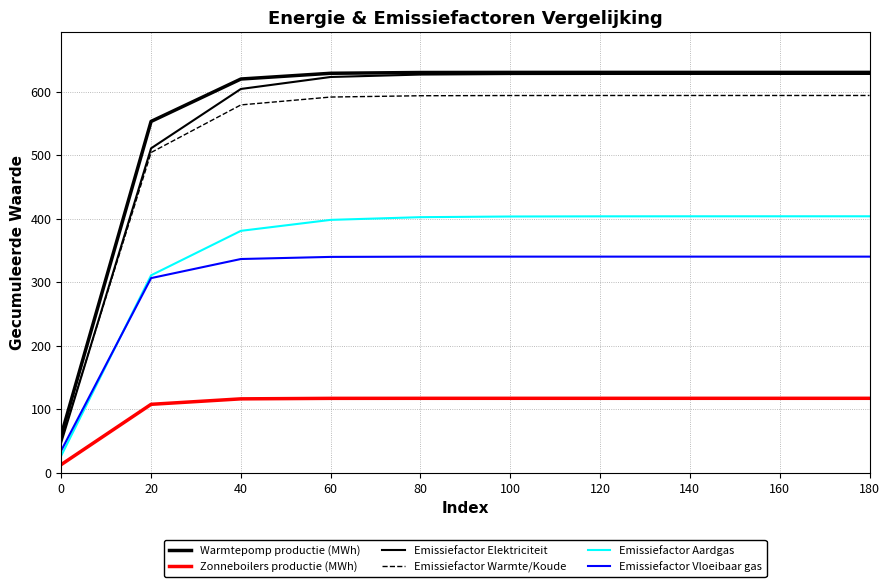

True or false: Emissiefactor Vloeibaar gas and Emissiefactor Elektriciteit cross at least once.

False